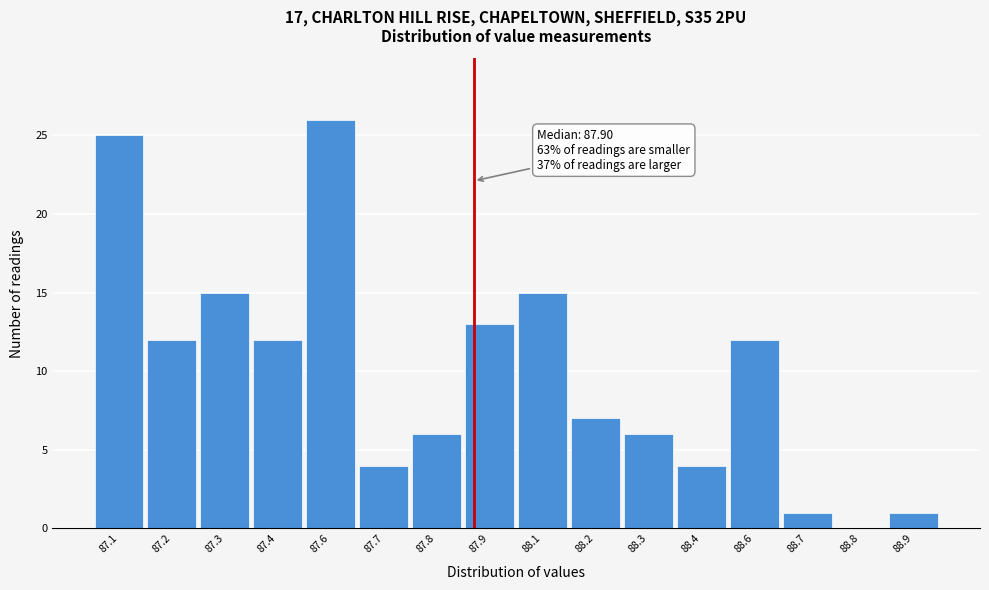

Reading left to right, list all the values displayed in this chart.

87.1=25	87.2=12	87.3=15	87.4=12	87.6=26	87.7=4	87.8=6	87.9=13	88.1=15	88.2=7	88.3=6	88.4=4	88.6=12	88.7=1	88.8=0	88.9=1